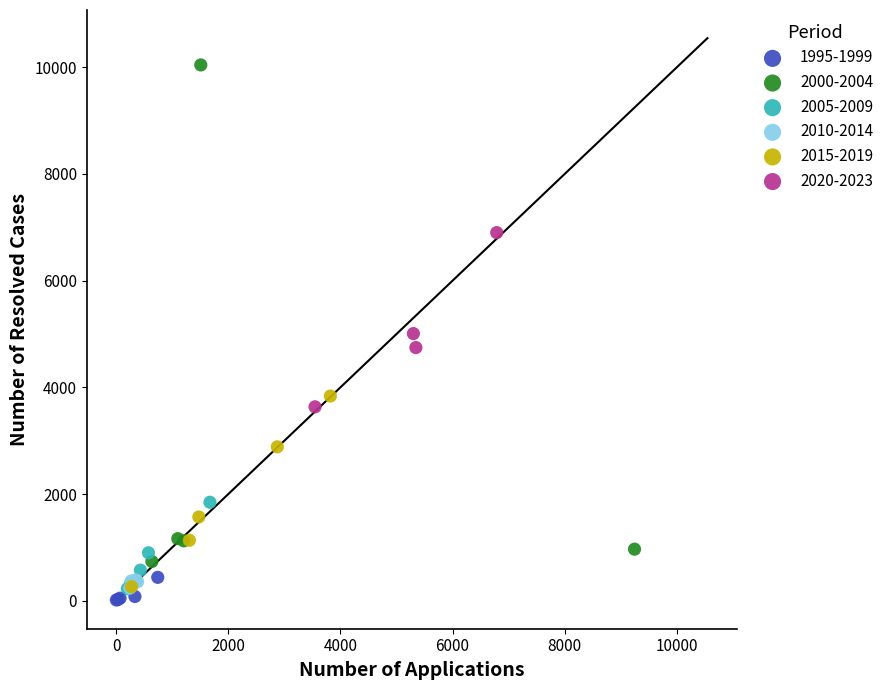

Which series contains the highest Y value?

2000-2004